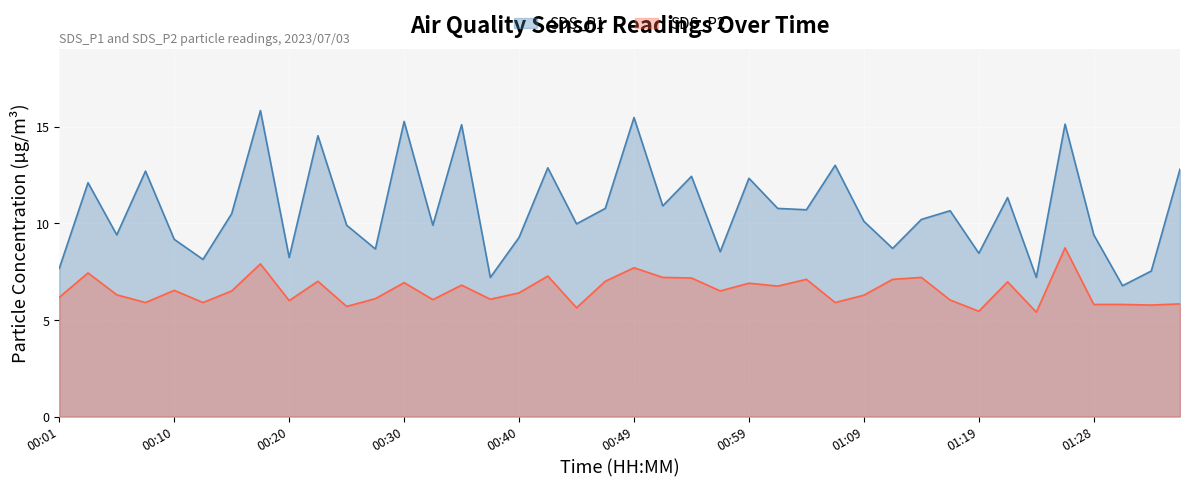

List the labels in order of SDS_P1 value, largest first.

00:18, 00:49, 00:30, 01:26, 00:35, 00:23, 01:06, 00:42, 01:36, 00:08, 00:54, 00:59, 00:03, 01:21, 00:52, 00:47, 01:02, 01:04, 01:16, 00:15, 01:14, 01:09, 00:45, 00:25, 00:32, 00:06, 01:28, 00:40, 00:10, 01:11, 00:27, 00:57, 01:19, 00:20, 00:13, 00:01, 01:33, 00:37, 01:23, 01:31